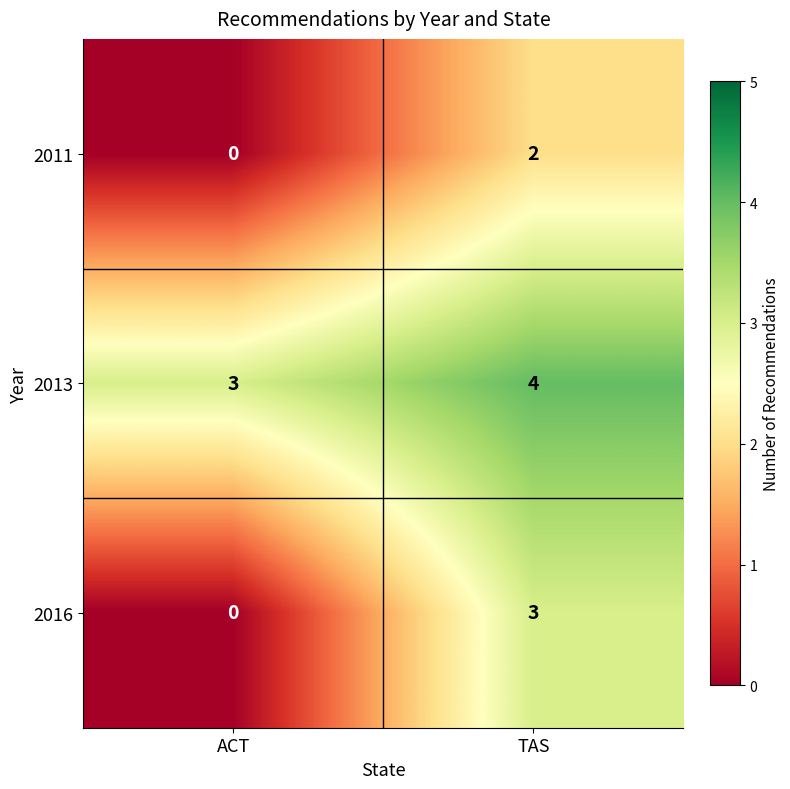

Which series has the largest range (max minus min)?

2016